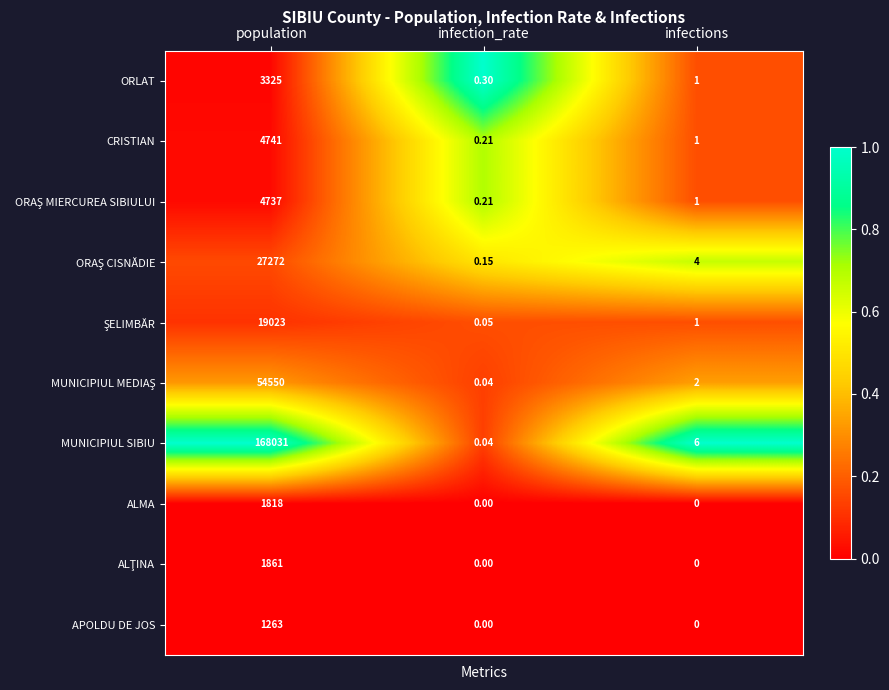

At which label does APOLDU DE JOS reach its peak?

population